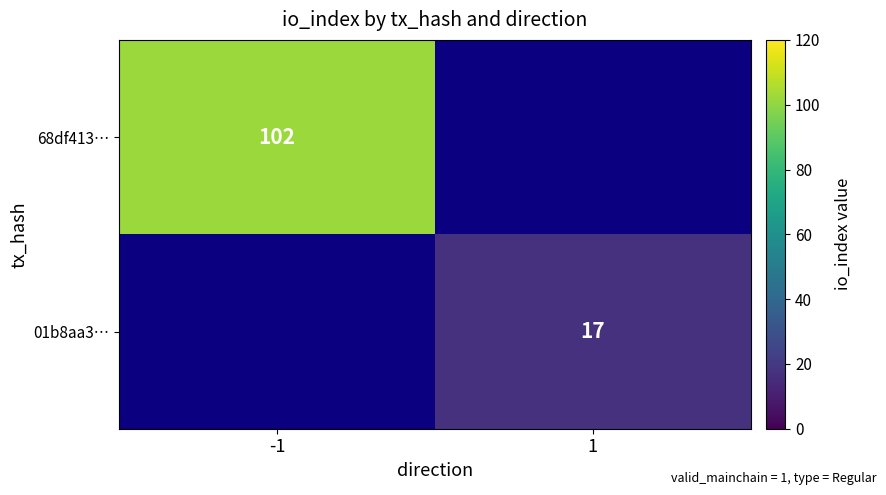

At which category does the chart reach its peak across all series?

-1